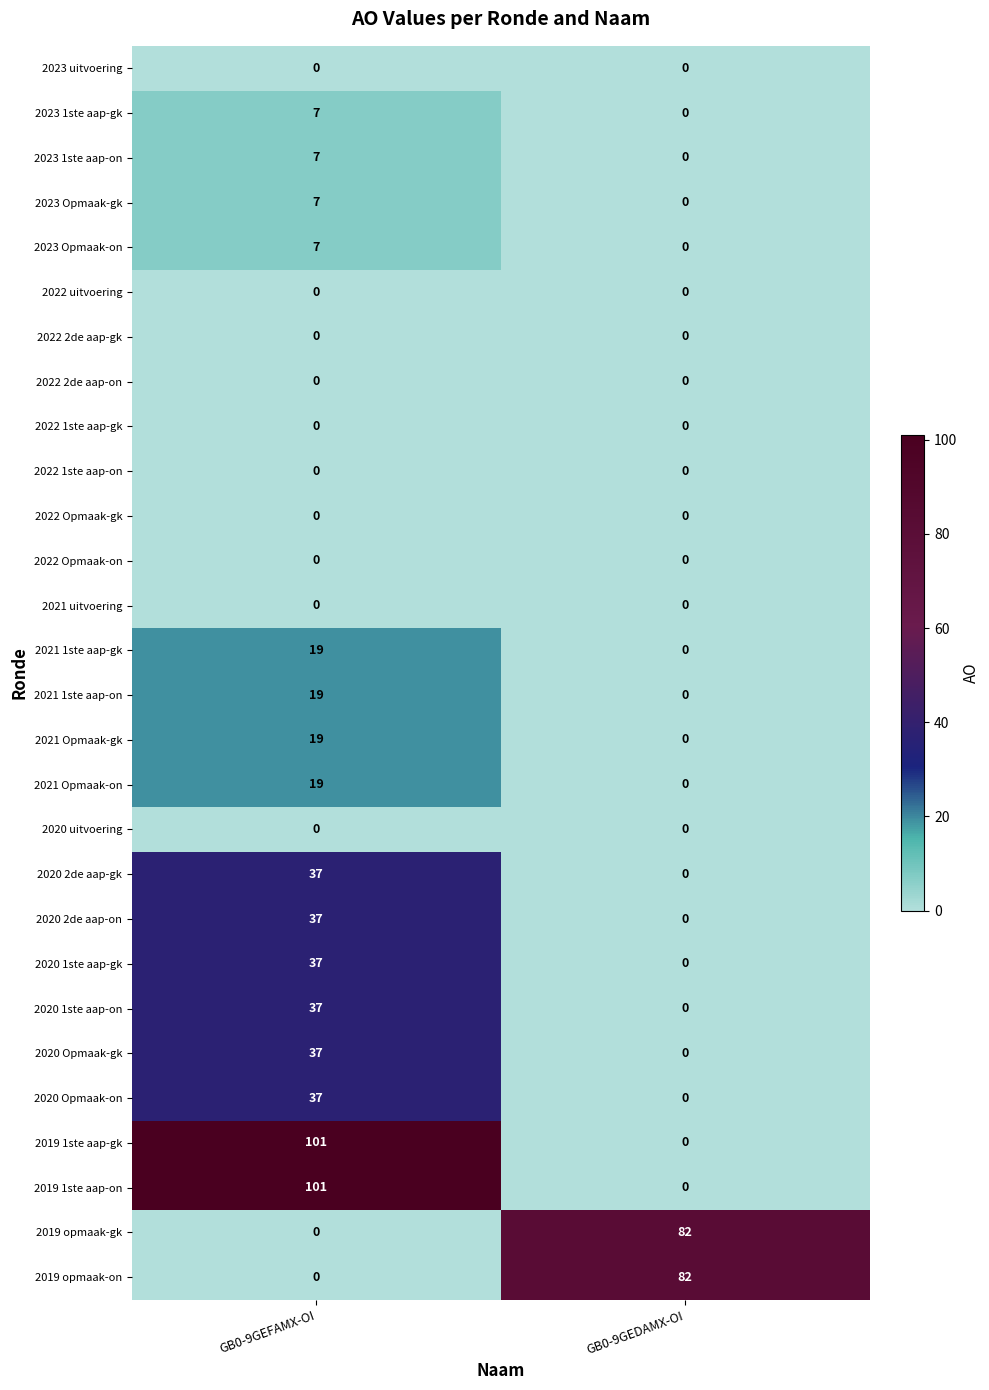

How many data points does each series have?

2